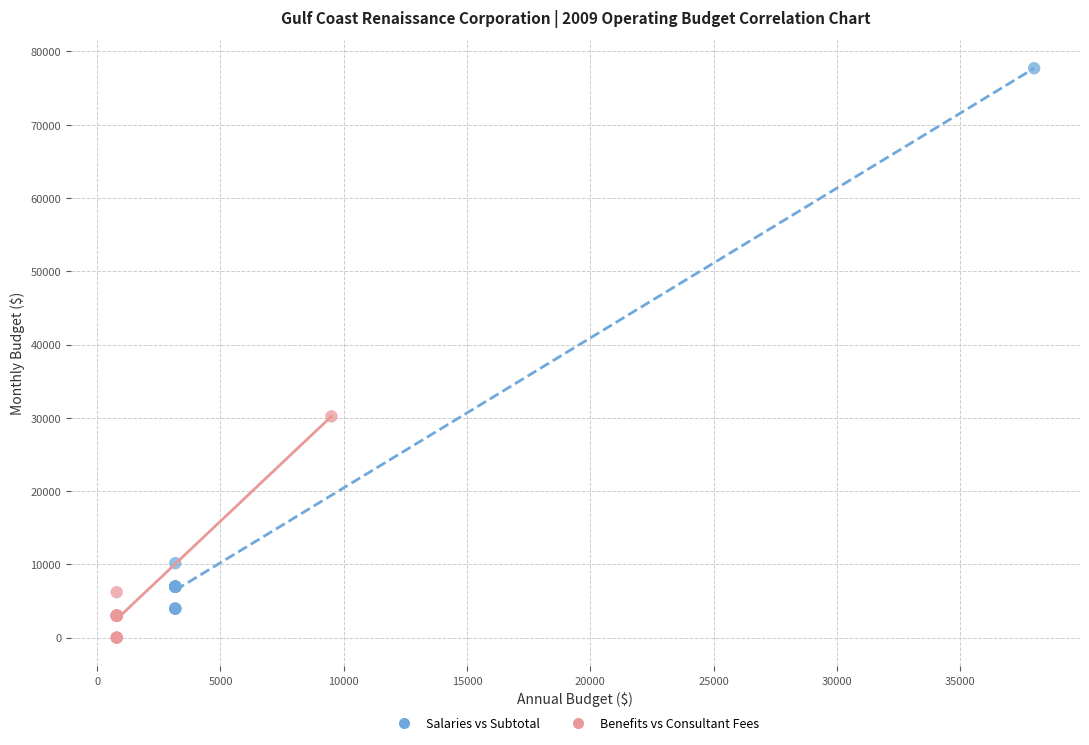

Which series has the widest spread of Y values?

Salaries vs Subtotal